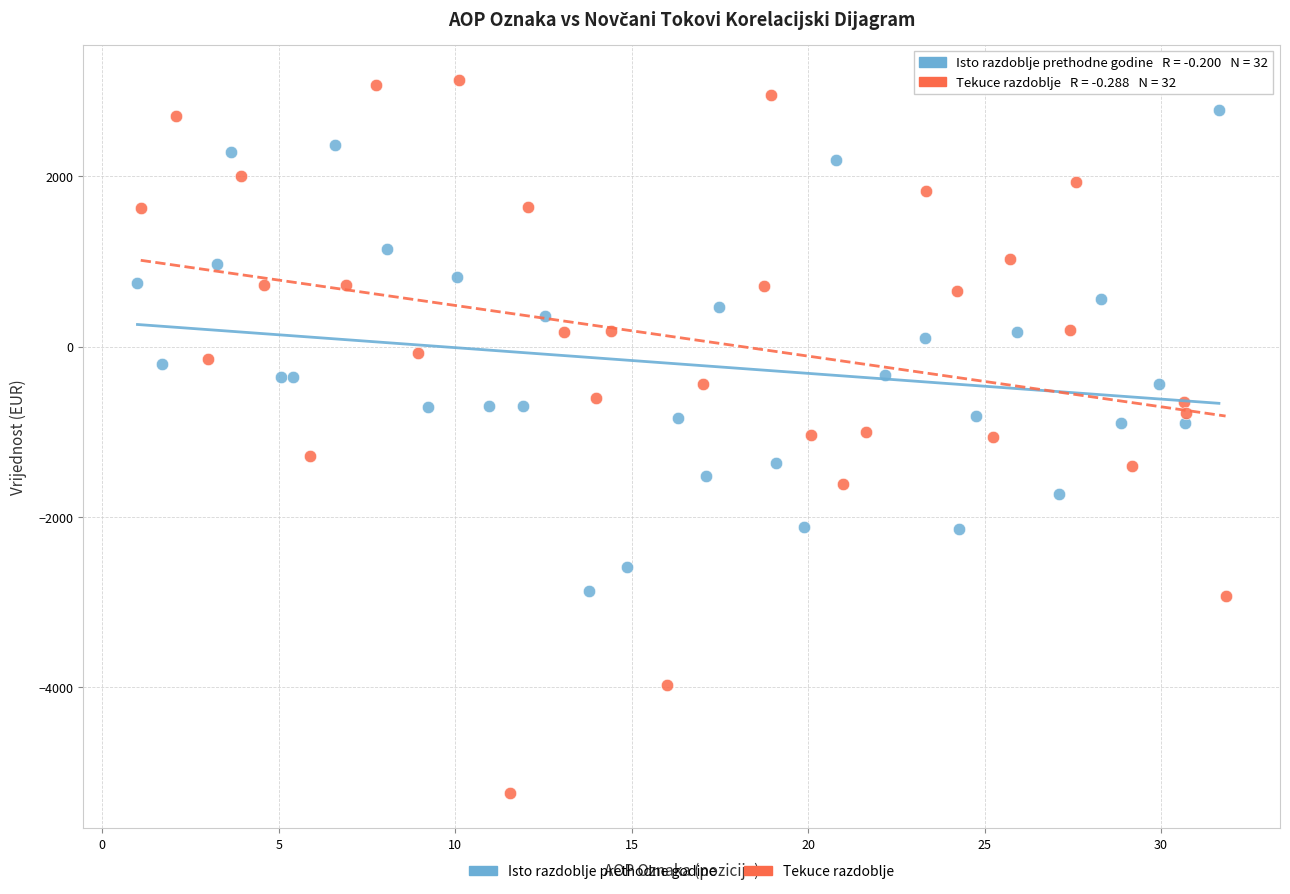

Which series has the widest spread of Y values?

Tekuce razdoblje